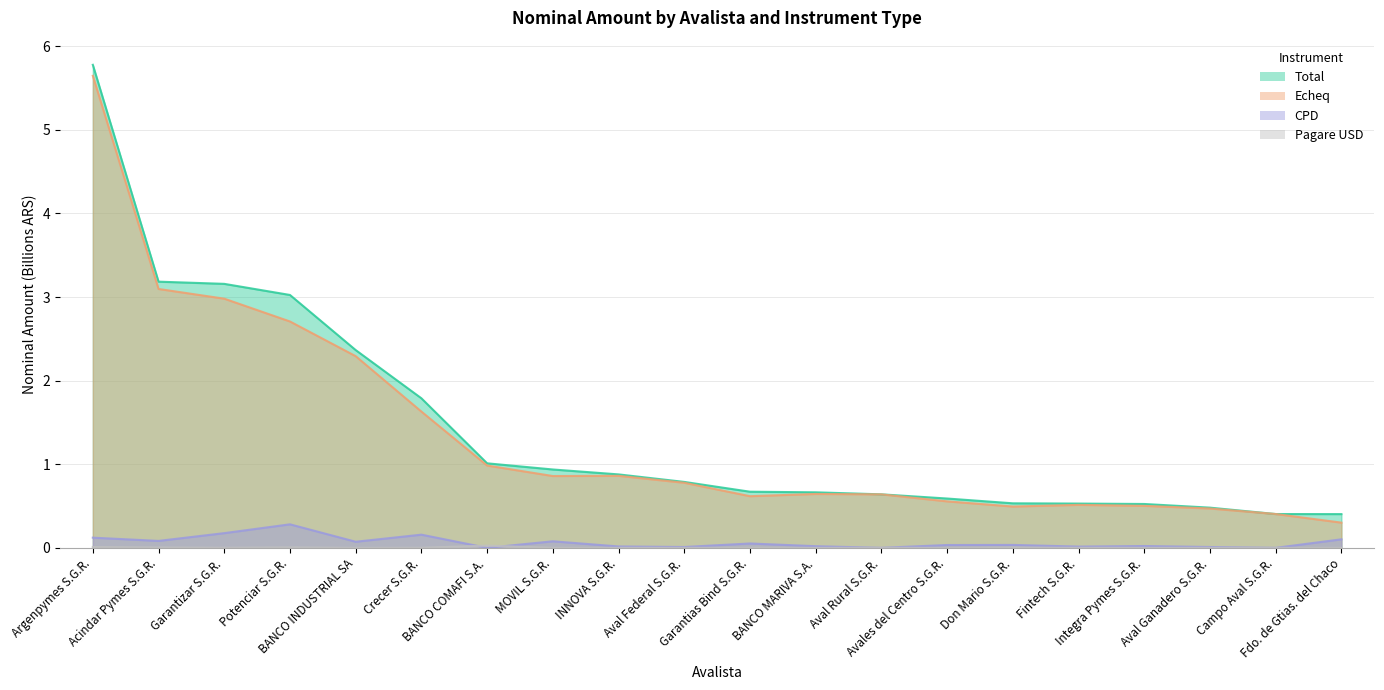

True or false: Total and Pagare USD cross at least once.

False